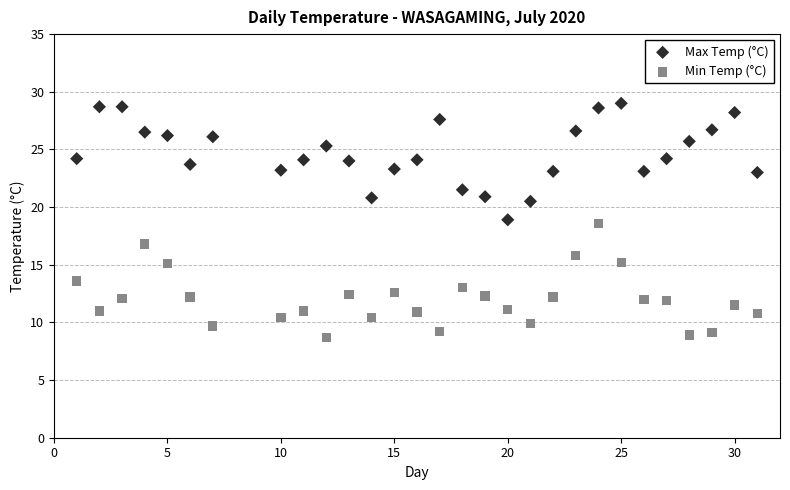

What are all the series names shown in the legend?

Max Temp (°C), Min Temp (°C)